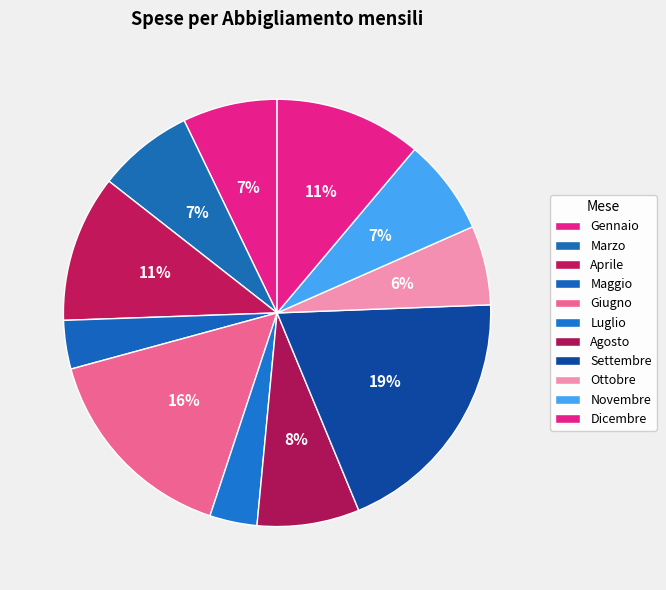

Which slice is the largest?

Settembre